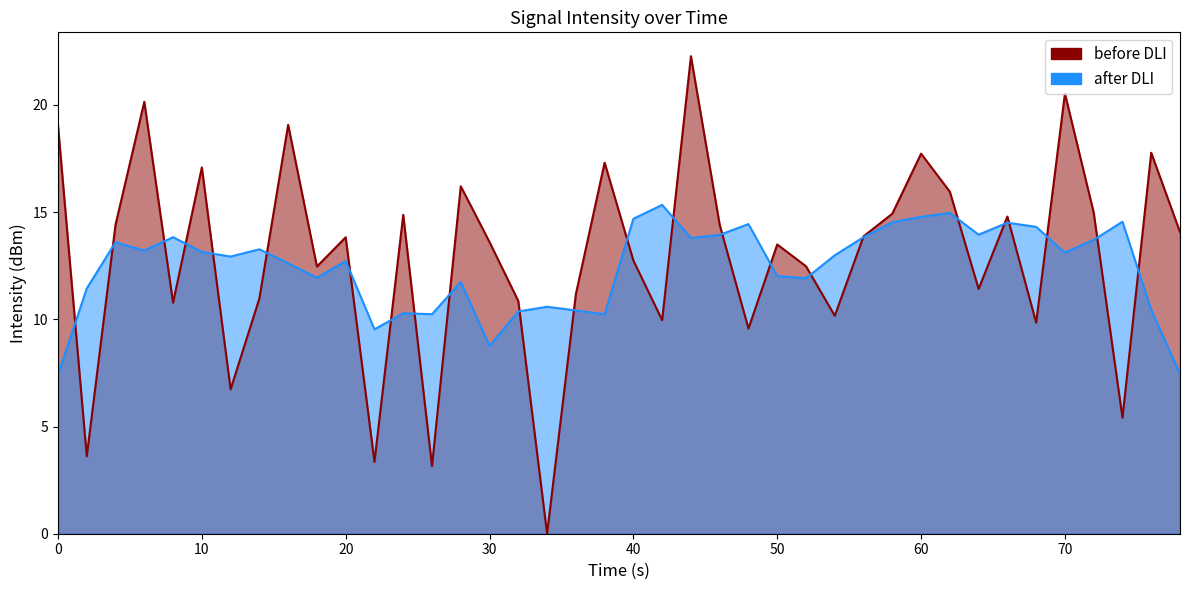

What is the value of the 23rd point from the left?

22.3